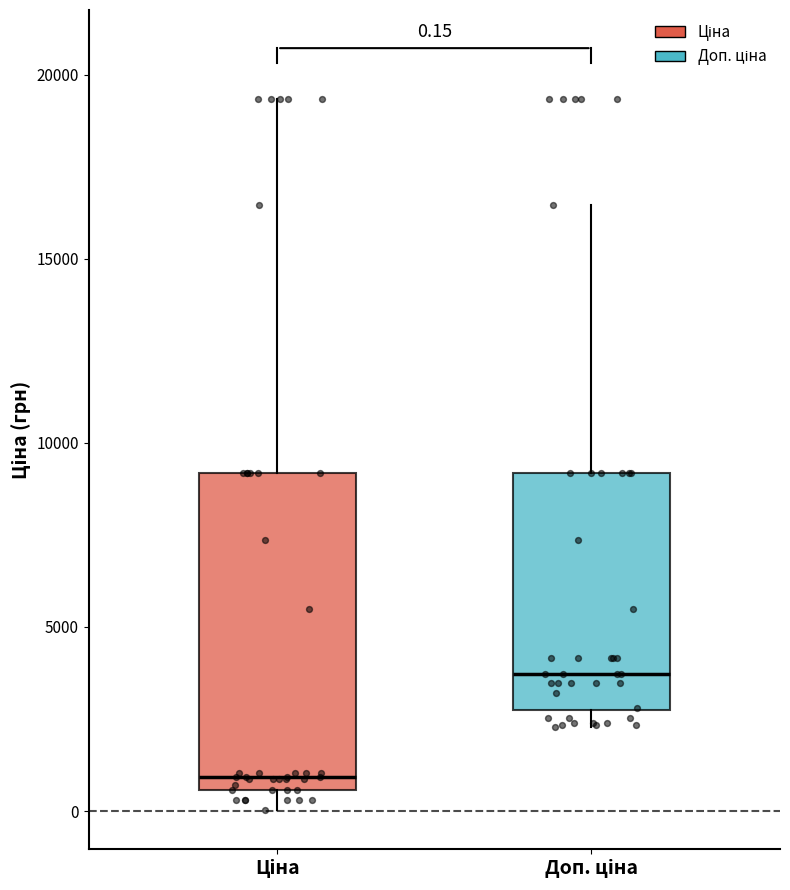

Which box's median line is the highest?

Доп. ціна